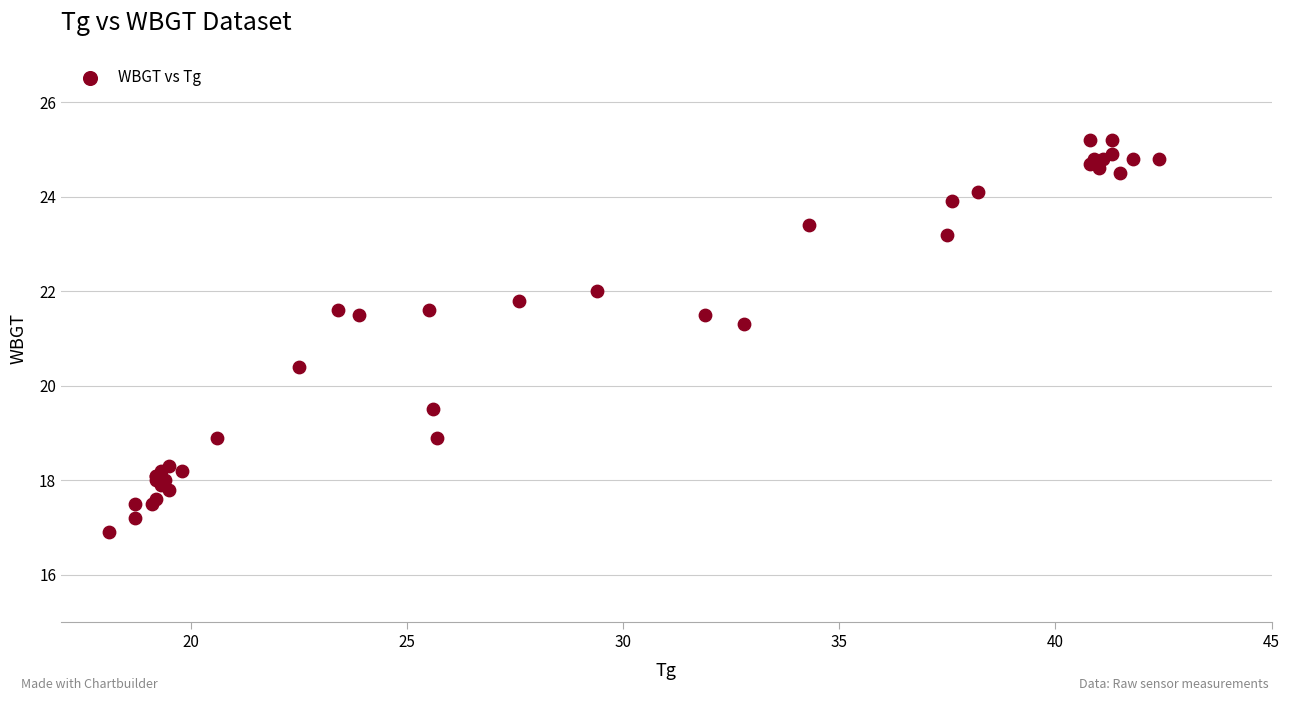

What Y value in the scatter plot is closest to 21?

21.3